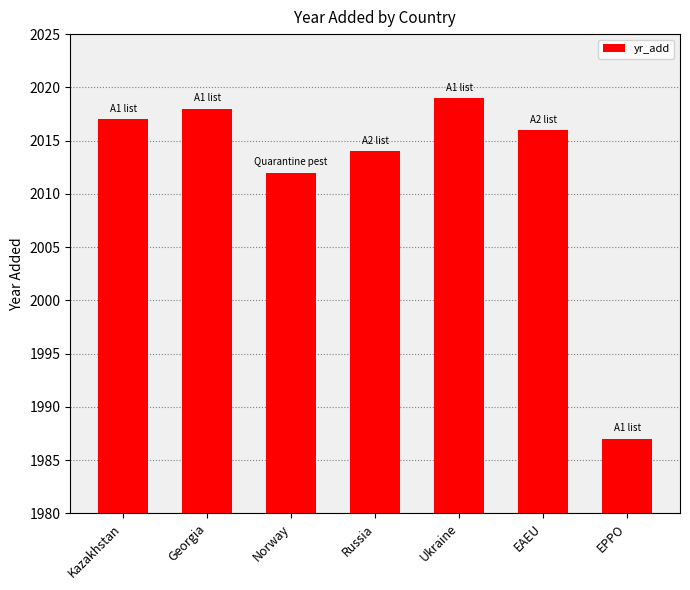

Which category has the lowest value across all series?

EPPO